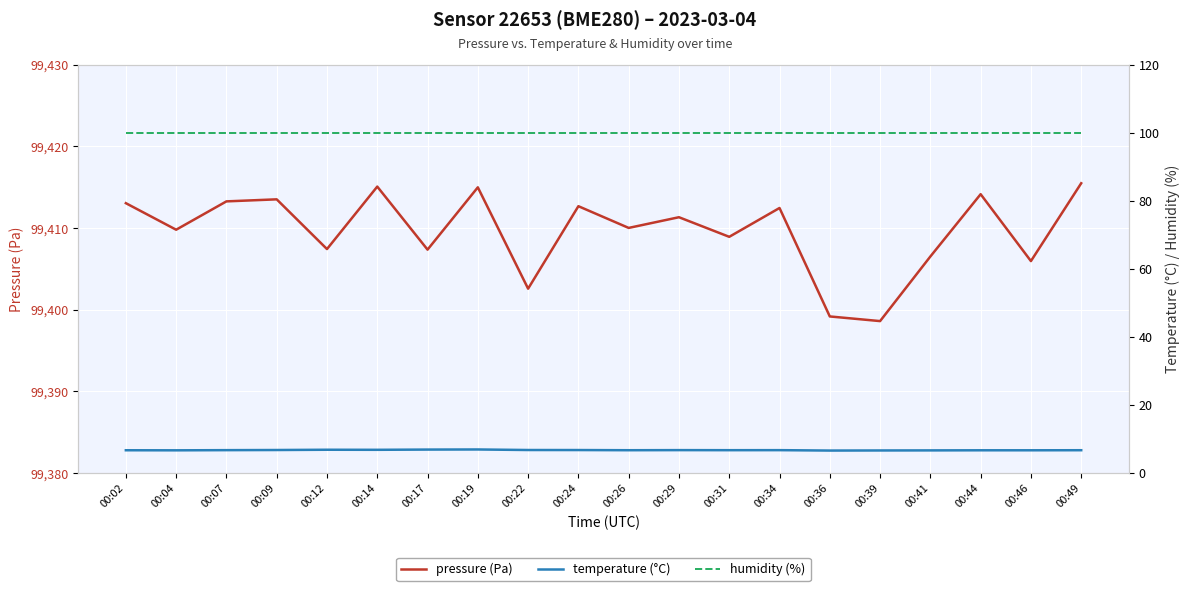

Which has a higher value, 00:12 or 00:29?

00:29